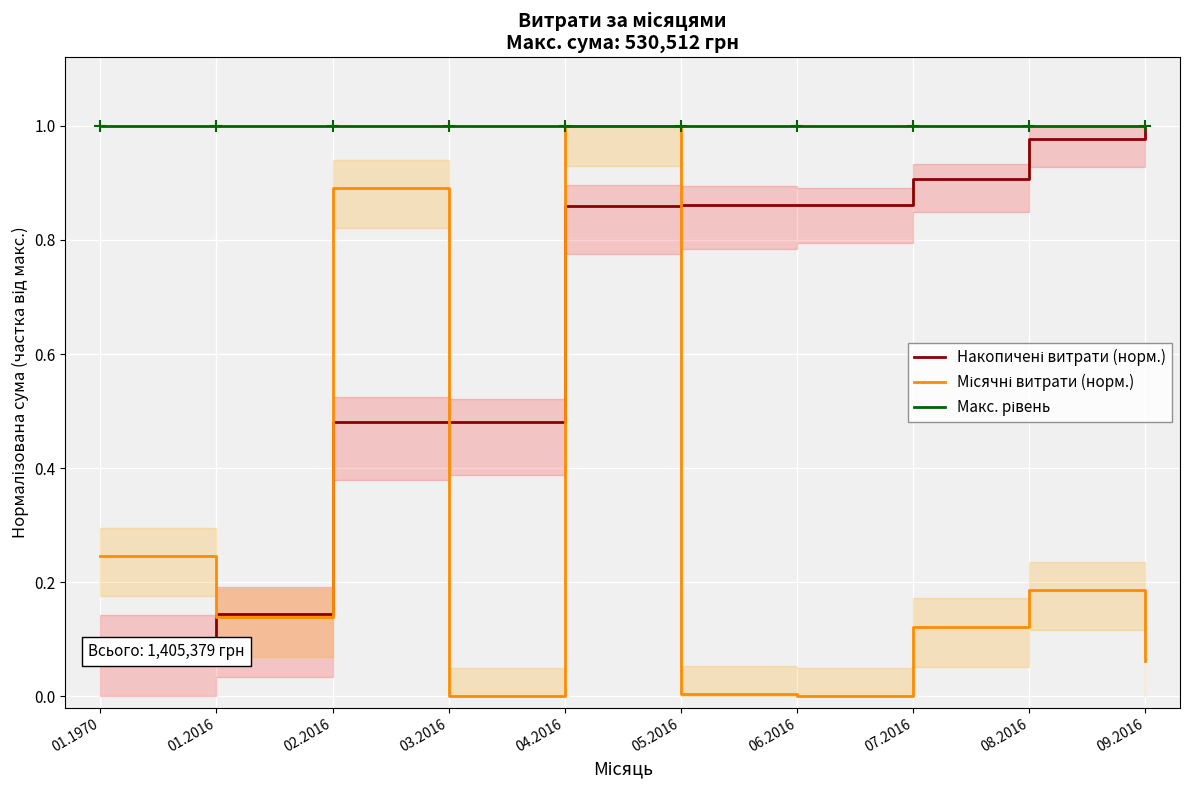

What value does the Накопичені витрати (норм.) series have at 01.1970?

0.1